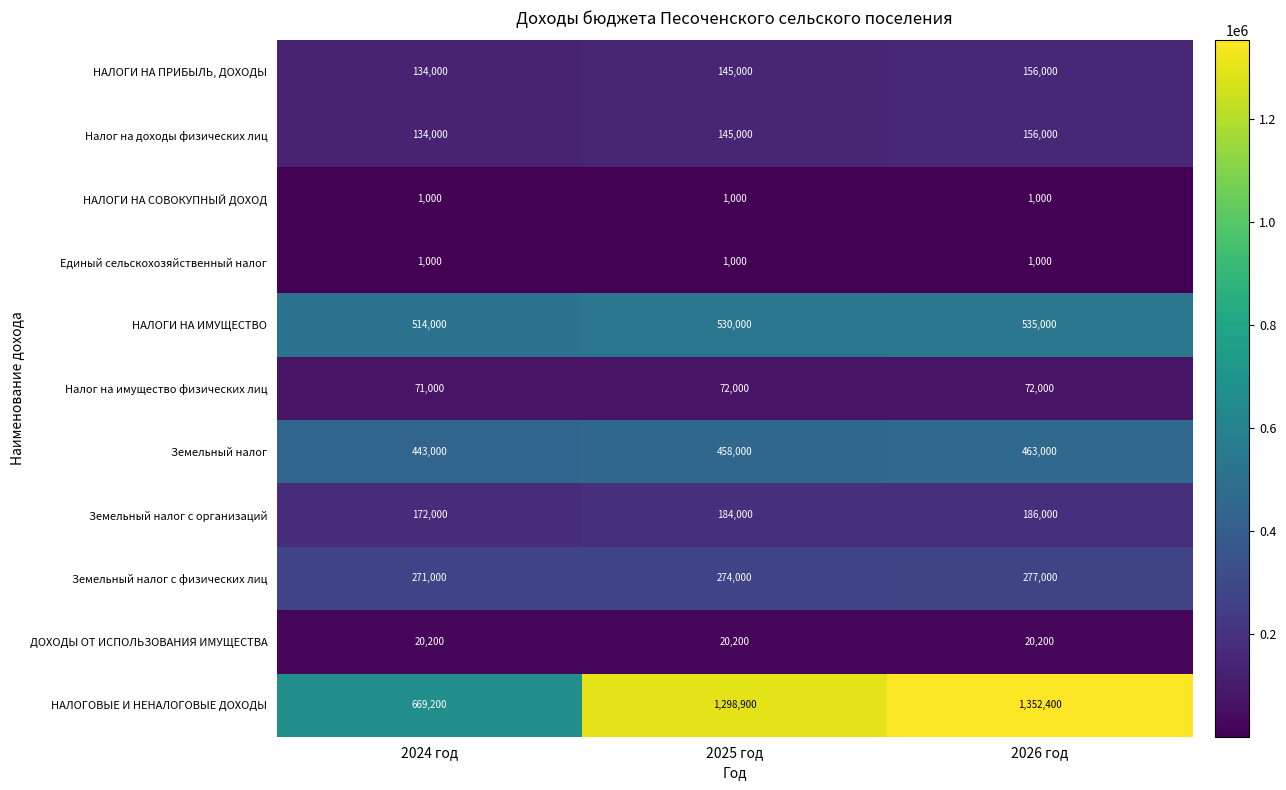

What is the greatest value displayed?

1352400